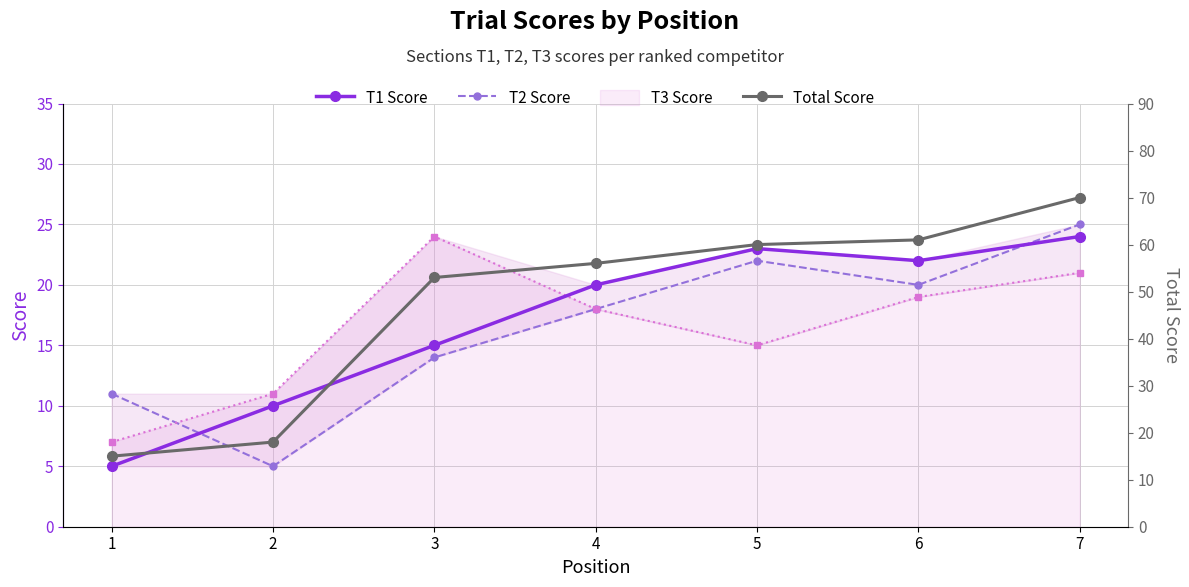

Where is the first local maximum for T2 Score?

5